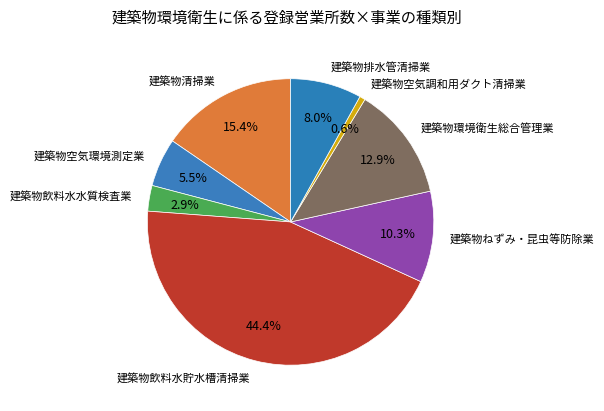

Does 建築物飲料水貯水槽清掃業 account for over 50% of the chart?

No